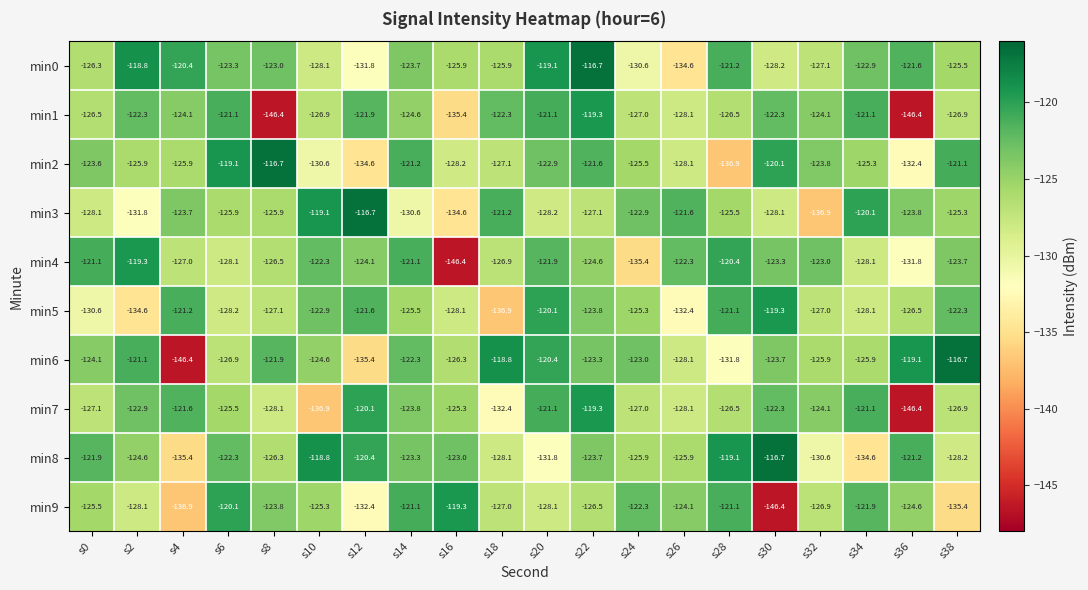

At which category is the sum across all series the highest?

s22